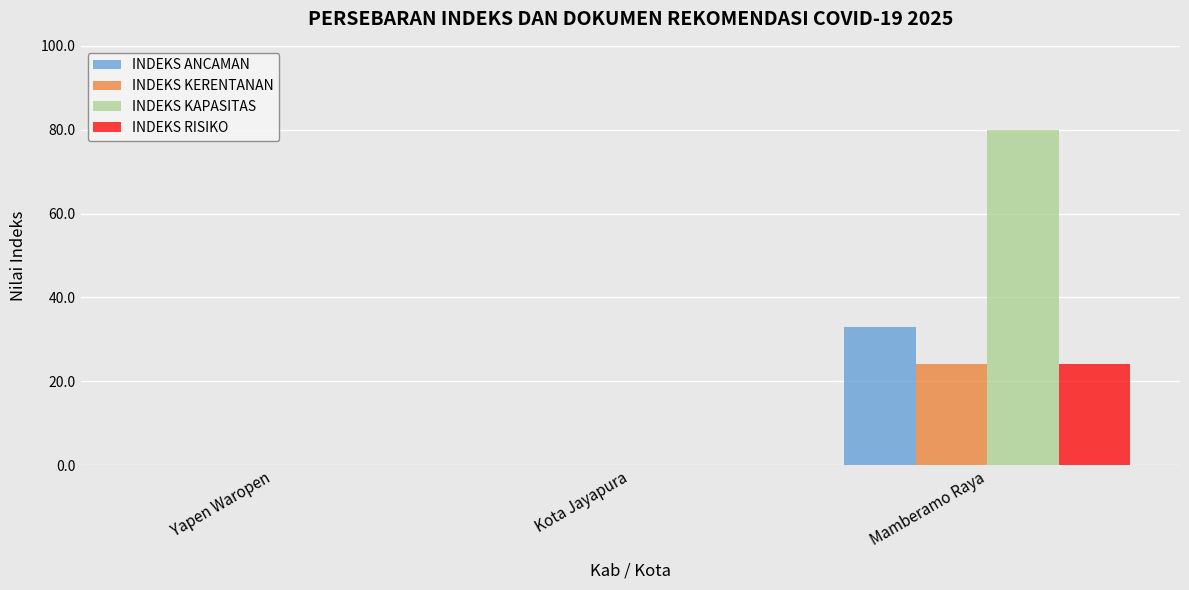

Is the value of INDEKS ANCAMAN at Mamberamo Raya greater than the value of INDEKS KAPASITAS at Mamberamo Raya?

No